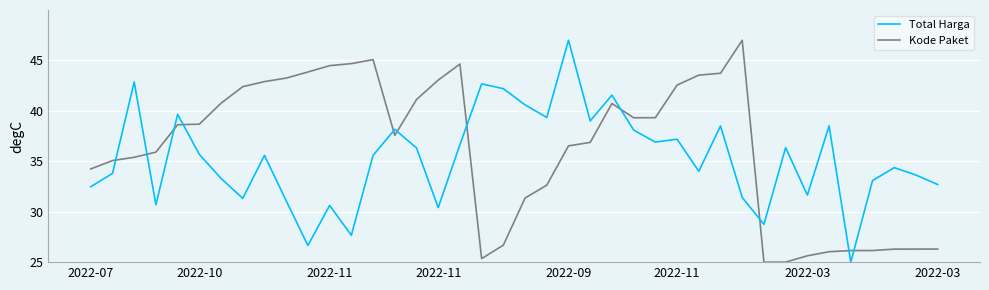

How many times do Kode Paket and Total Harga cross each other?

11